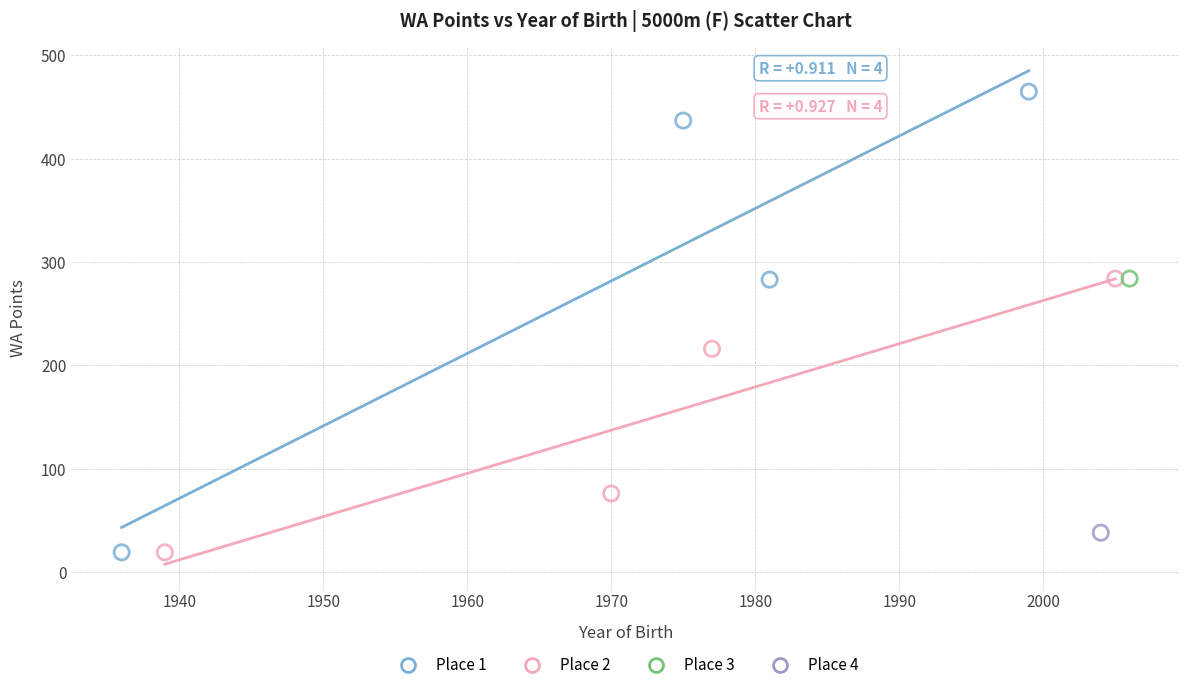

What are all the series names shown in the legend?

Place 1, Place 2, Place 3, Place 4